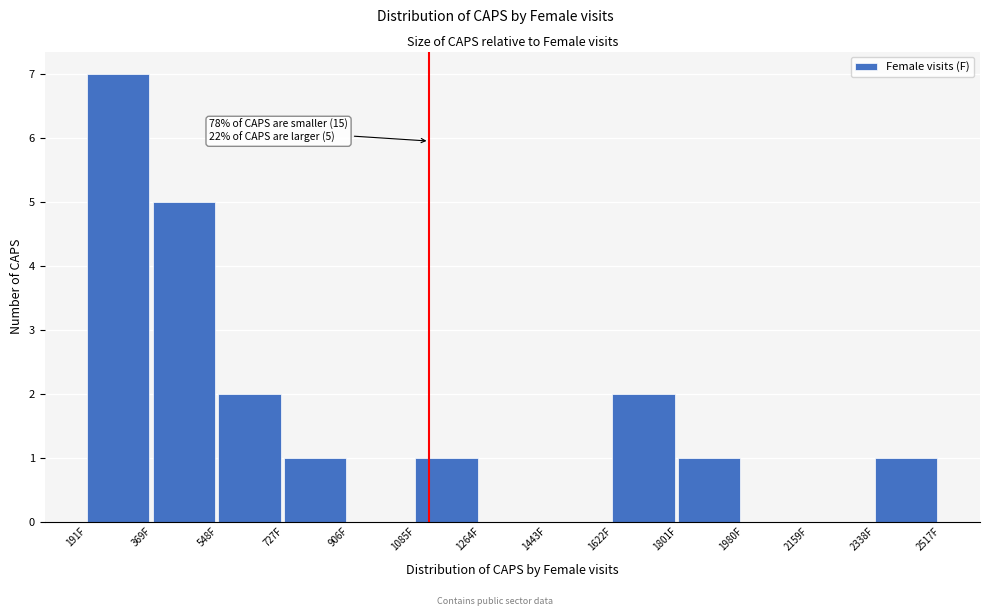

Over which range of the x-axis is the bar tallest?

200 to 360